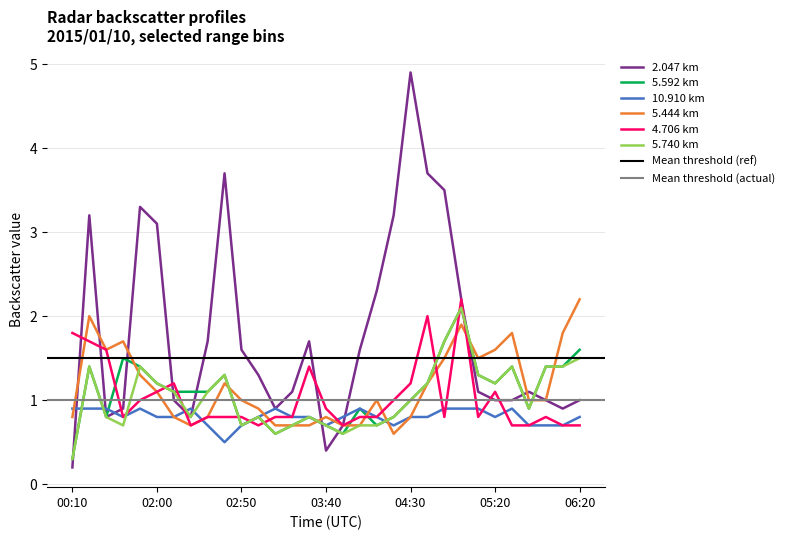

Reading right to left, list all the values displayed in this chart.

2.047: 06:20=1.0	06:10=0.9	06:00=1.0	05:40=1.1	05:30=1.0	05:20=1.0	05:10=1.1	05:00=2.2	04:50=3.5	04:40=3.7	04:30=4.9	04:20=3.2	04:10=2.3	04:00=1.6	03:50=0.7	03:40=0.4	03:30=1.7	03:20=1.1	03:10=0.9	03:00=1.3	02:50=1.6	02:40=3.7	02:30=1.7	02:20=0.8	02:10=1.0	02:00=3.1	01:50=3.3	01:40=0.9	01:30=0.8	01:20=3.2	00:10=0.2
5.592: 06:20=1.6	06:10=1.4	06:00=1.4	05:40=0.9	05:30=1.4	05:20=1.2	05:10=1.3	05:00=2.1	04:50=1.7	04:40=1.2	04:30=1.0	04:20=0.8	04:10=0.7	04:00=0.9	03:50=0.6	03:40=0.7	03:30=0.8	03:20=0.7	03:10=0.6	03:00=0.8	02:50=0.7	02:40=1.3	02:30=1.1	02:20=1.1	02:10=1.1	02:00=1.2	01:50=1.4	01:40=1.5	01:30=0.8	01:20=1.4	00:10=0.3
10.910: 06:20=0.8	06:10=0.7	06:00=0.7	05:40=0.7	05:30=0.9	05:20=0.8	05:10=0.9	05:00=0.9	04:50=0.9	04:40=0.8	04:30=0.8	04:20=0.7	04:10=0.8	04:00=0.9	03:50=0.8	03:40=0.7	03:30=0.8	03:20=0.8	03:10=0.9	03:00=0.8	02:50=0.7	02:40=0.5	02:30=0.7	02:20=0.9	02:10=0.8	02:00=0.8	01:50=0.9	01:40=0.8	01:30=0.9	01:20=0.9	00:10=0.9
5.444: 06:20=2.2	06:10=1.8	06:00=1.0	05:40=1.0	05:30=1.8	05:20=1.6	05:10=1.5	05:00=1.9	04:50=1.5	04:40=1.2	04:30=0.8	04:20=0.6	04:10=1.0	04:00=0.7	03:50=0.7	03:40=0.8	03:30=0.7	03:20=0.7	03:10=0.7	03:00=0.9	02:50=1.0	02:40=1.2	02:30=0.8	02:20=0.7	02:10=0.8	02:00=1.1	01:50=1.3	01:40=1.7	01:30=1.6	01:20=2.0	00:10=0.8
4.706: 06:20=0.7	06:10=0.7	06:00=0.8	05:40=0.7	05:30=0.7	05:20=1.1	05:10=0.8	05:00=2.2	04:50=0.8	04:40=2.0	04:30=1.2	04:20=1.0	04:10=0.8	04:00=0.8	03:50=0.7	03:40=0.9	03:30=1.4	03:20=0.8	03:10=0.8	03:00=0.7	02:50=0.8	02:40=0.8	02:30=0.8	02:20=0.7	02:10=1.2	02:00=1.1	01:50=1.0	01:40=0.8	01:30=1.6	01:20=1.7	00:10=1.8
5.740: 06:20=1.5	06:10=1.4	06:00=1.4	05:40=0.9	05:30=1.4	05:20=1.2	05:10=1.3	05:00=2.1	04:50=1.7	04:40=1.2	04:30=1.0	04:20=0.8	04:10=0.7	04:00=0.7	03:50=0.6	03:40=0.7	03:30=0.8	03:20=0.7	03:10=0.6	03:00=0.8	02:50=0.7	02:40=1.3	02:30=1.1	02:20=0.8	02:10=1.1	02:00=1.2	01:50=1.4	01:40=0.7	01:30=0.8	01:20=1.4	00:10=0.3